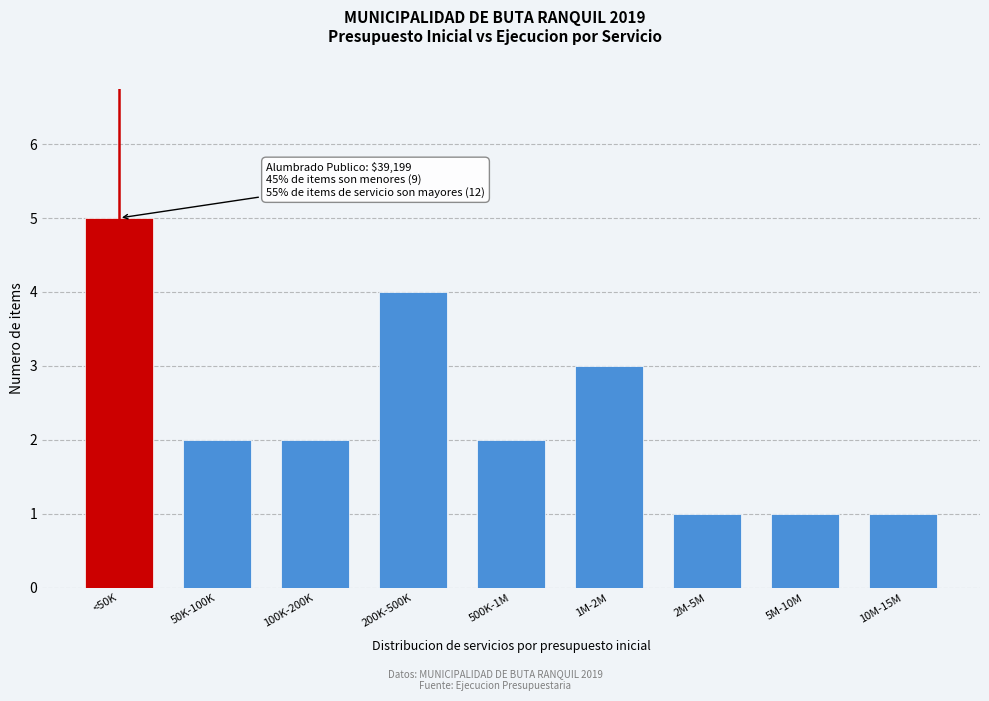

Reading left to right, what are all the values shown in this chart?

<50K=5	50K-100K=2	100K-200K=2	200K-500K=4	500K-1M=2	1M-2M=3	2M-5M=1	5M-10M=1	10M-15M=1